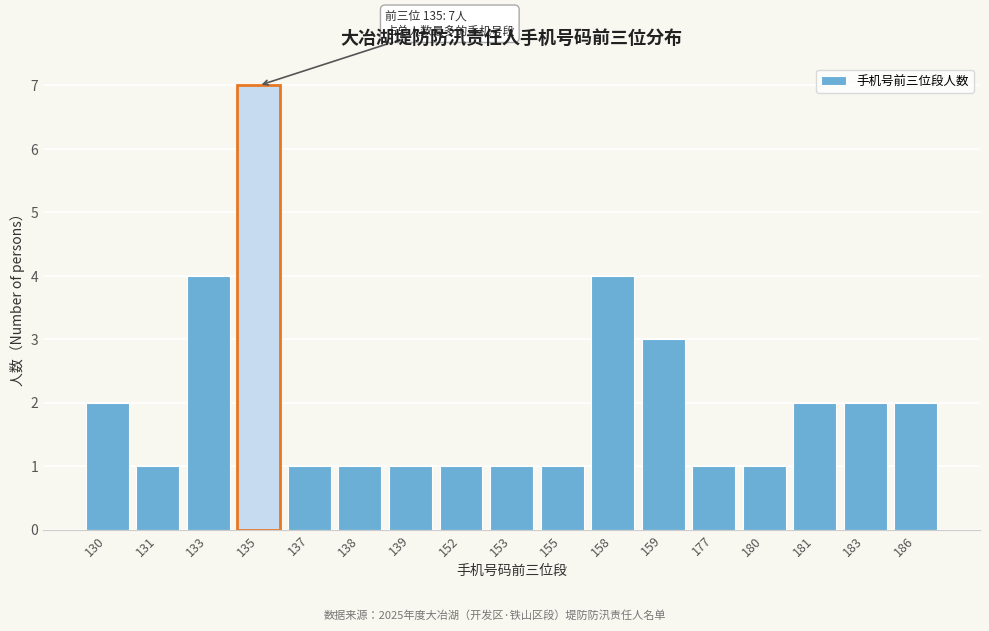

Reading left to right, extract all data points from this chart.

2	1	4	7	1	1	1	1	1	1	4	3	1	1	2	2	2